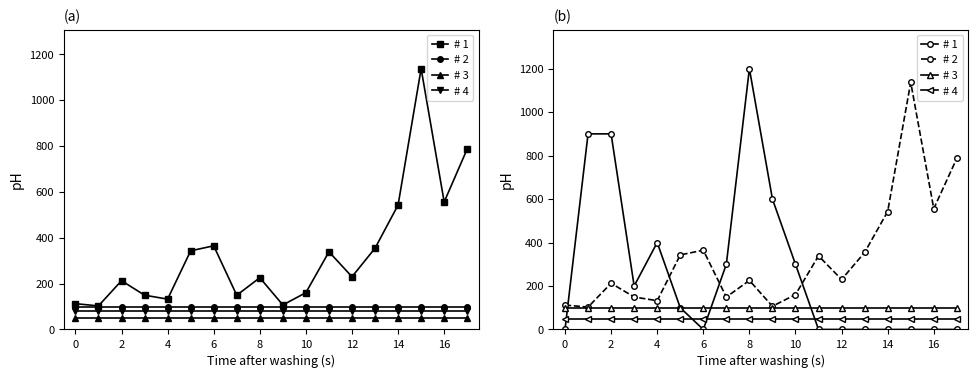

Between 4 and 6, which is larger?

6